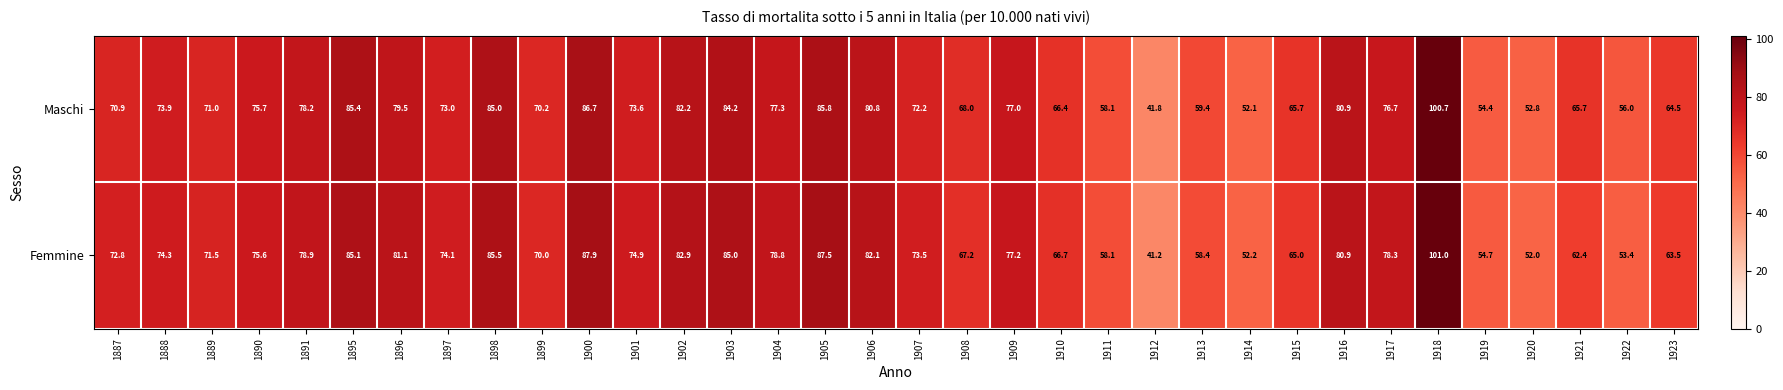

Which category has the highest value in the Femmine series?

1918